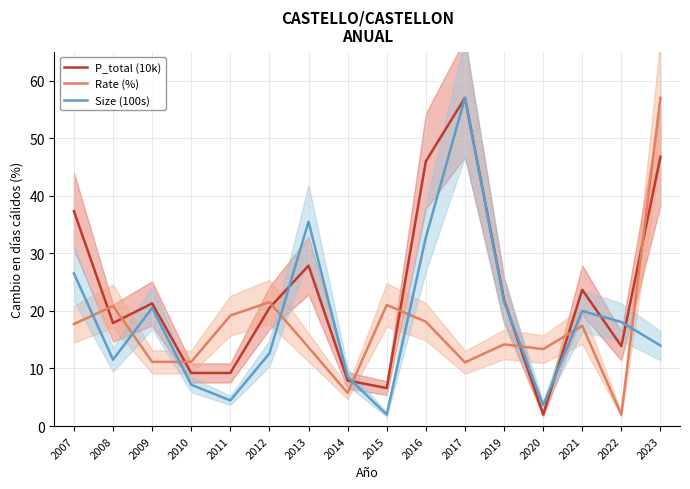

How many times do P_total (10k) and Size (100s) cross each other?

6